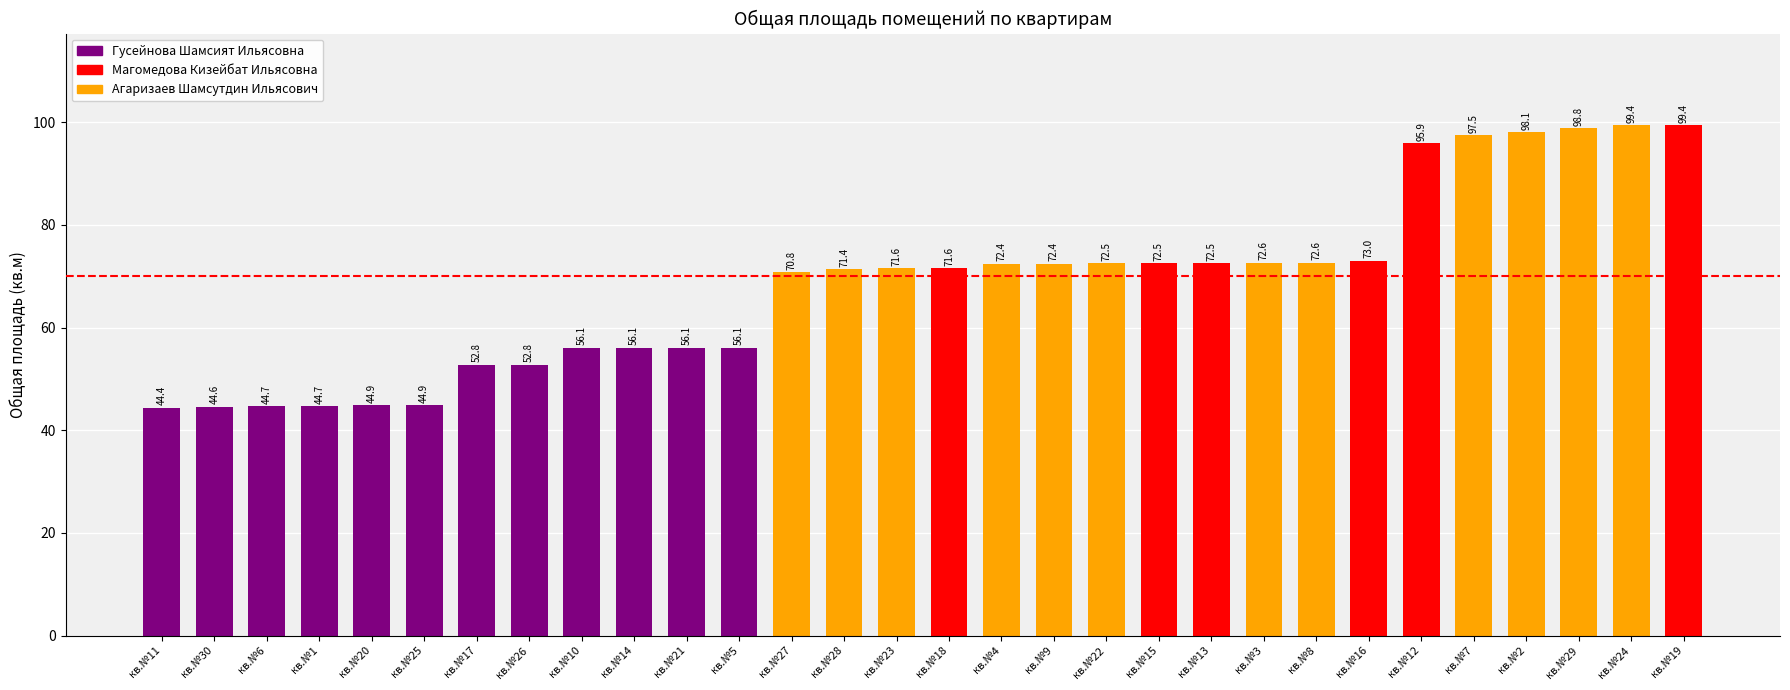

How many bars are there in total?

30